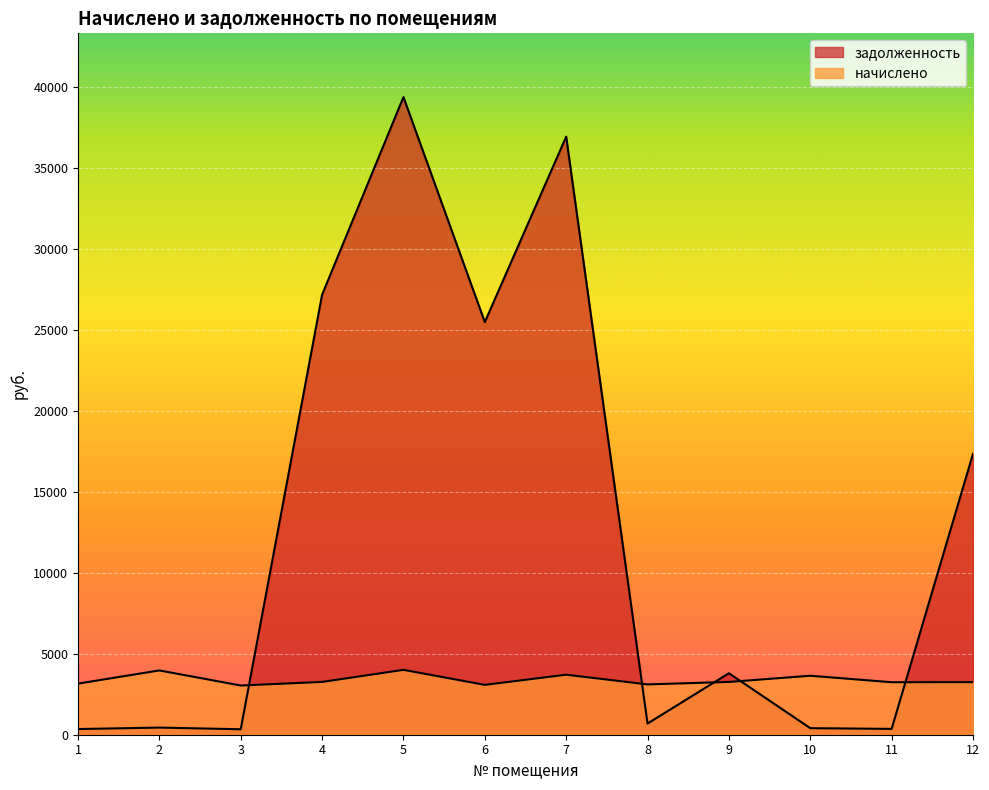

What is the difference between the highest and lowest values at 10?

3237.4